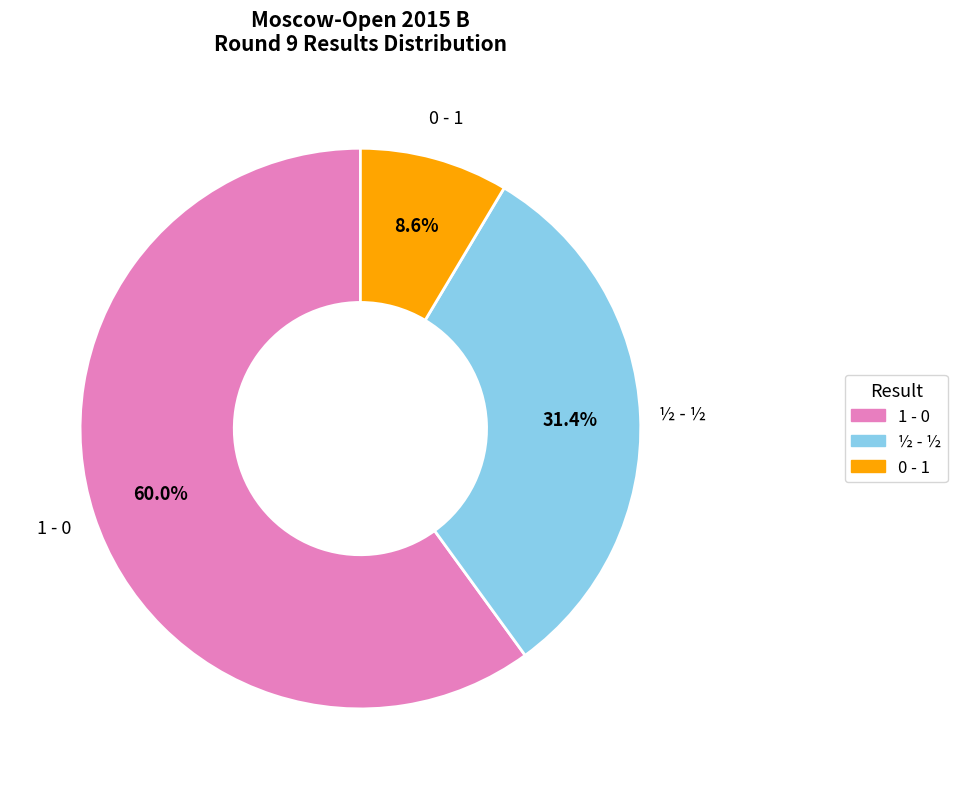

Rank the categories by value from lowest to highest.

0 - 1, ½ - ½, 1 - 0